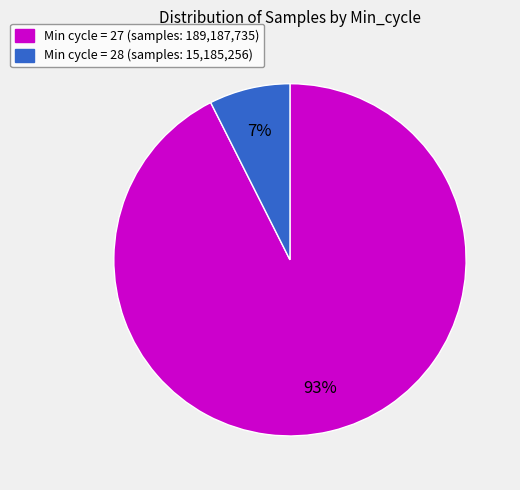

Is there a majority slice in this chart?

Yes